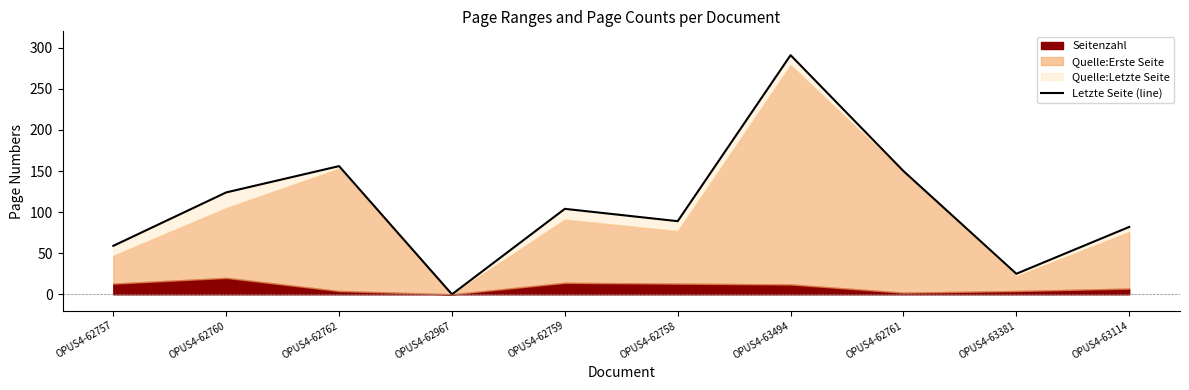

Approximately how many times larger is the value at OPUS4-62761 compared to OPUS4-63381?

6.0